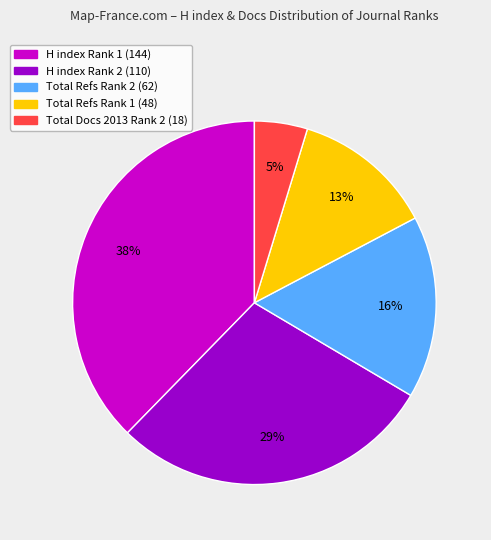

Does any single category account for the majority?

No